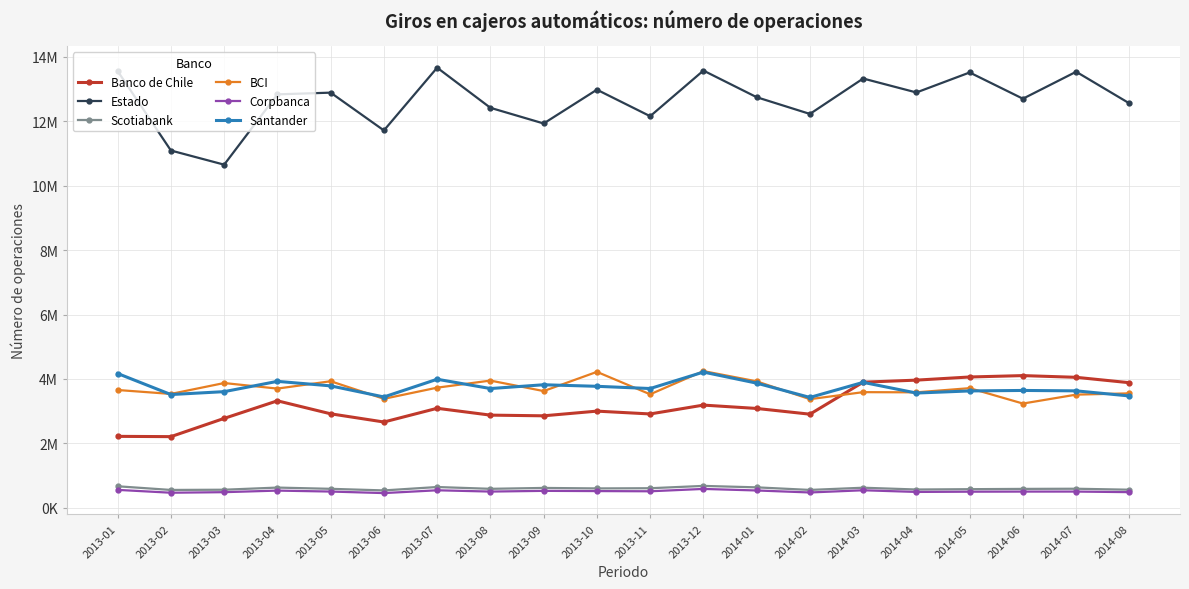

True or false: BCI has more than 2 interior local peaks.

True